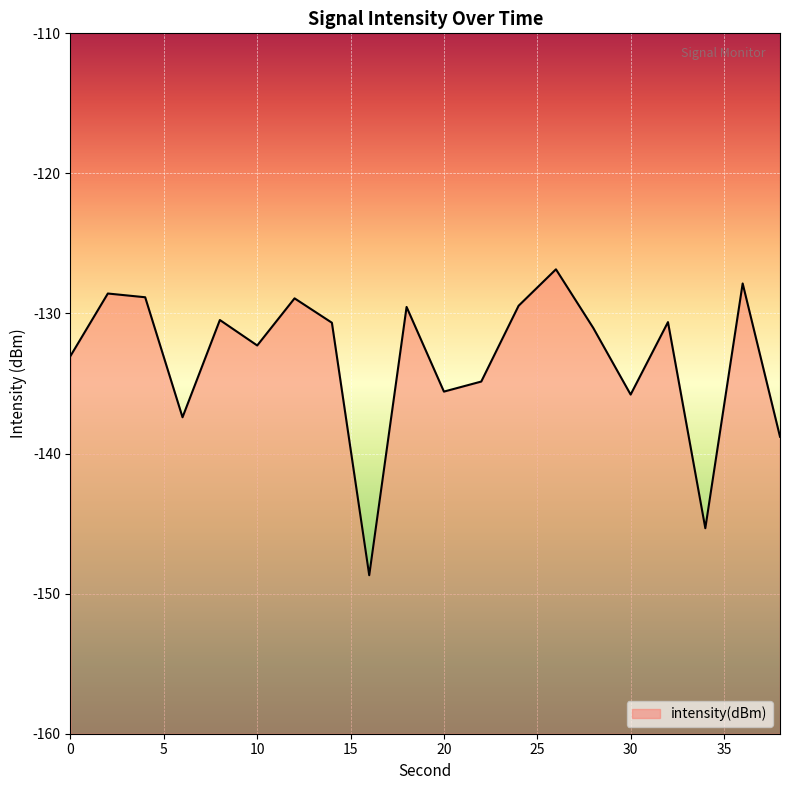

What is the maximum value shown in the chart?

-126.8